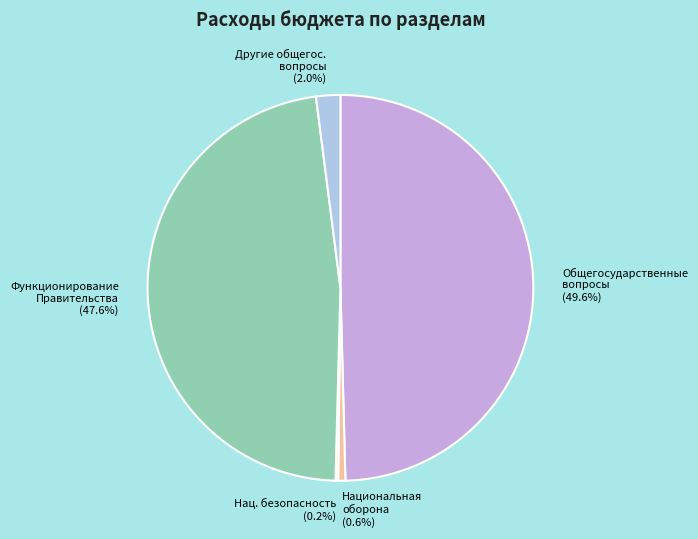

Is there a majority slice in this chart?

No